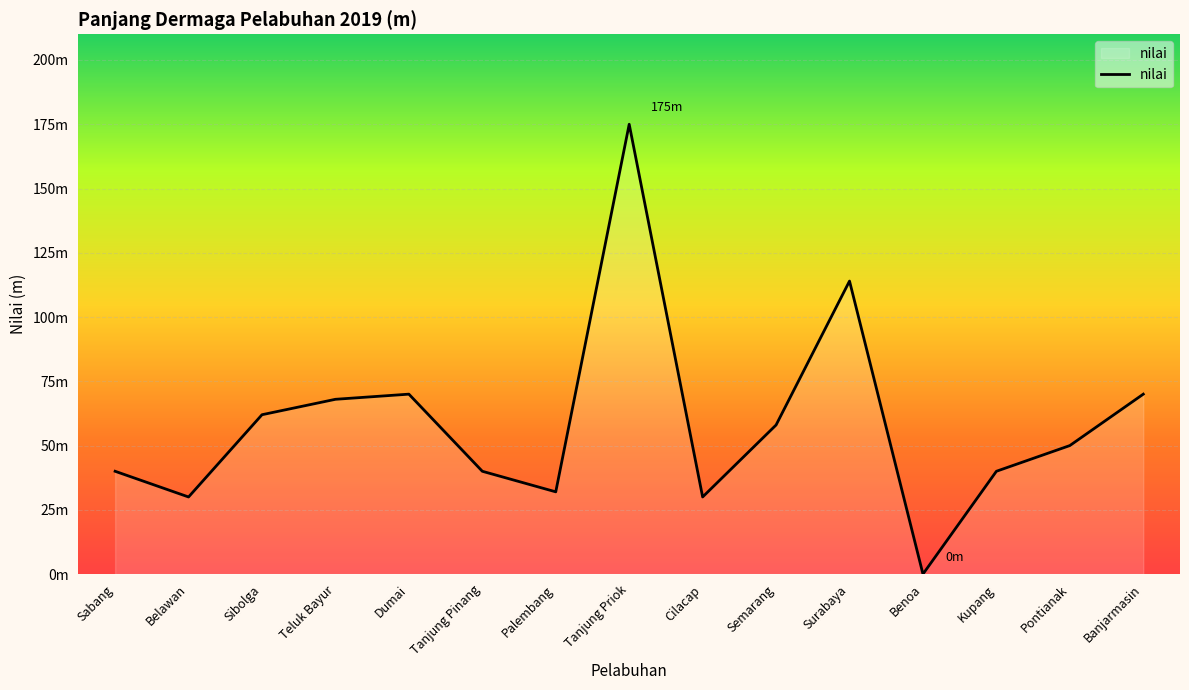

Between Dumai and Sabang, which is larger?

Dumai